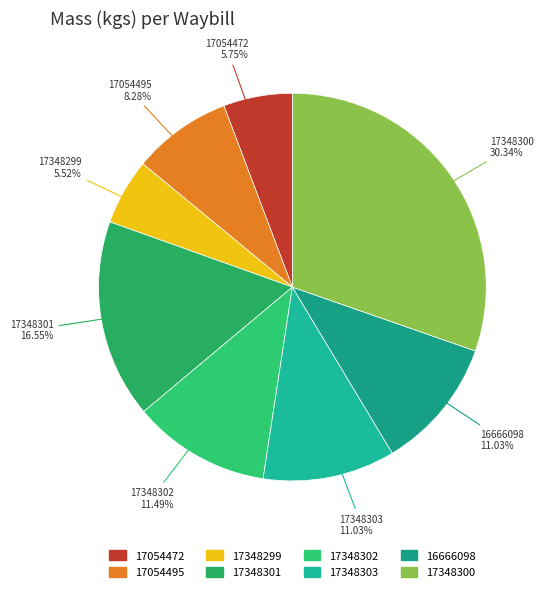

Which slice is the largest?

17348300